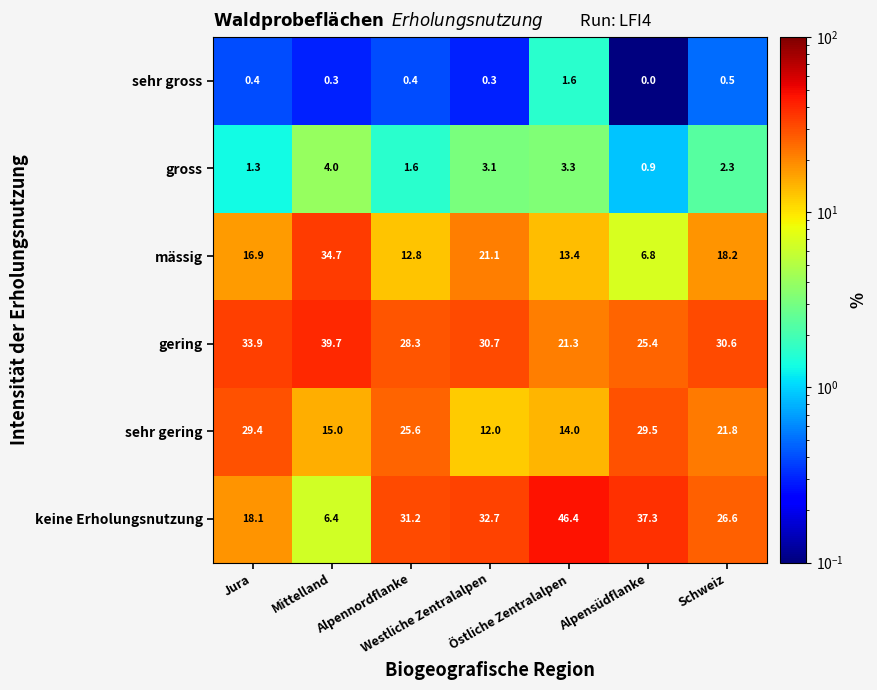

What is the highest value of the sehr gross series?

1.6